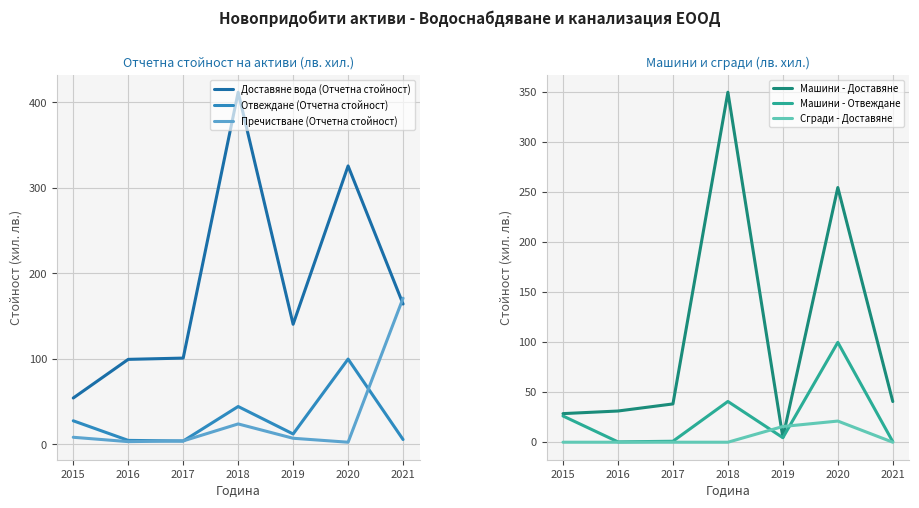

Which series has the largest total across all categories?

Доставяне вода (Отчетна стойност)